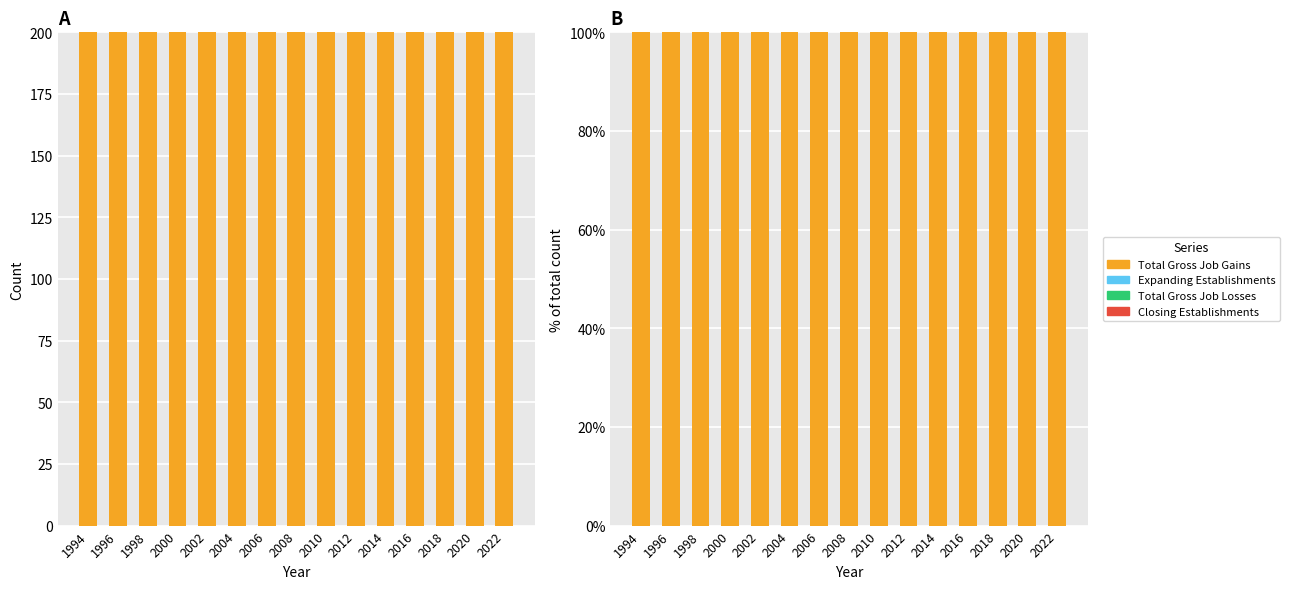

Does the chart contain any negative values?

No